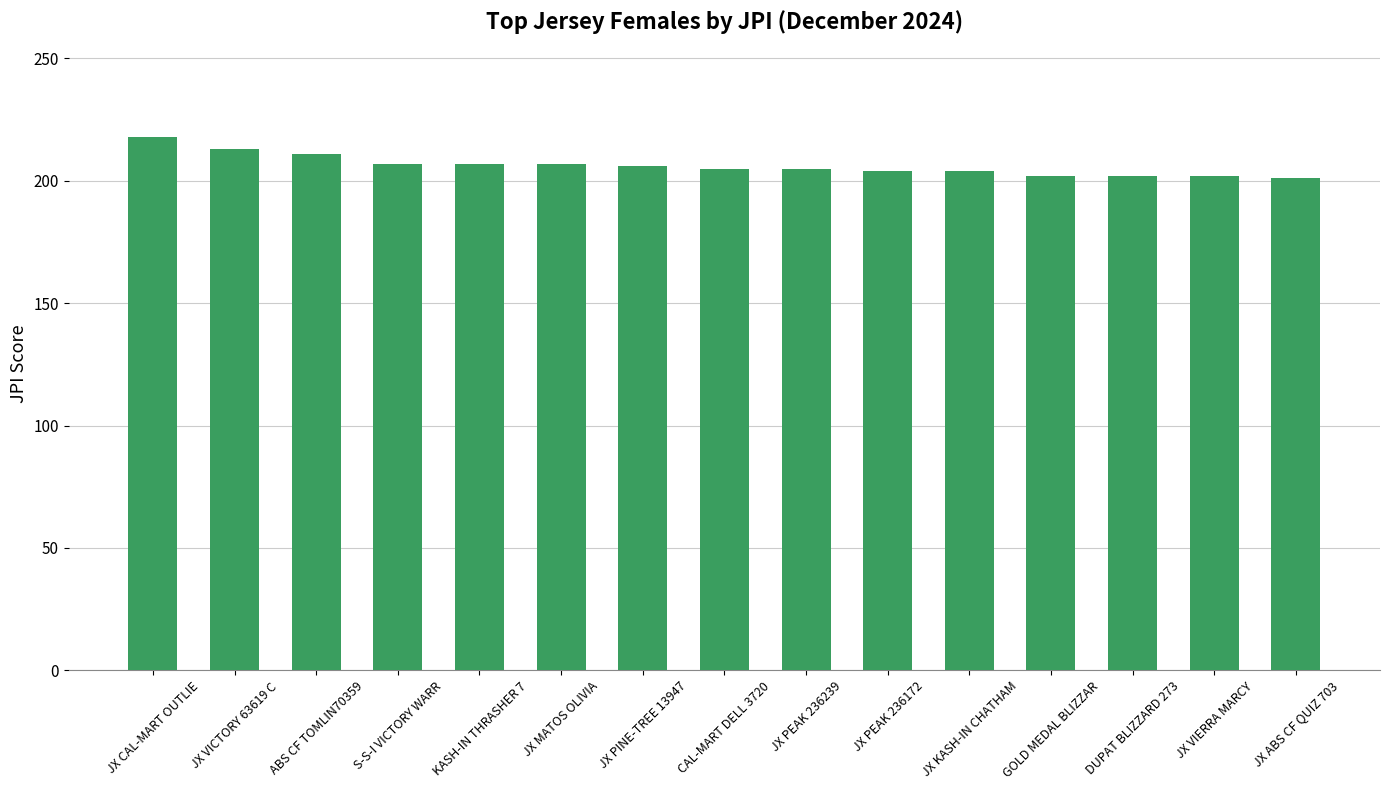

Count the number of categories in the chart.

15